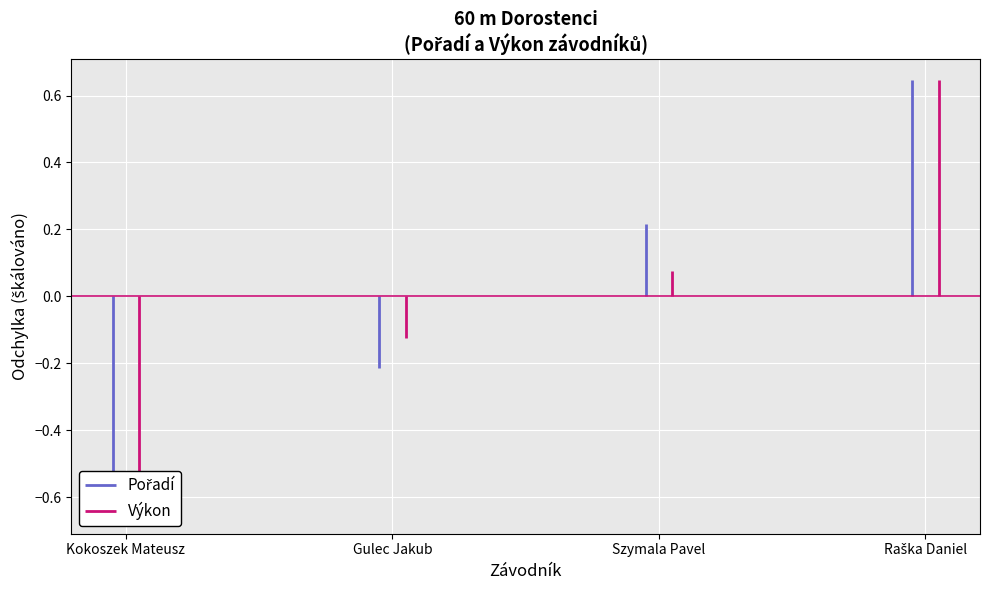

How many lines are shown in the chart?

2